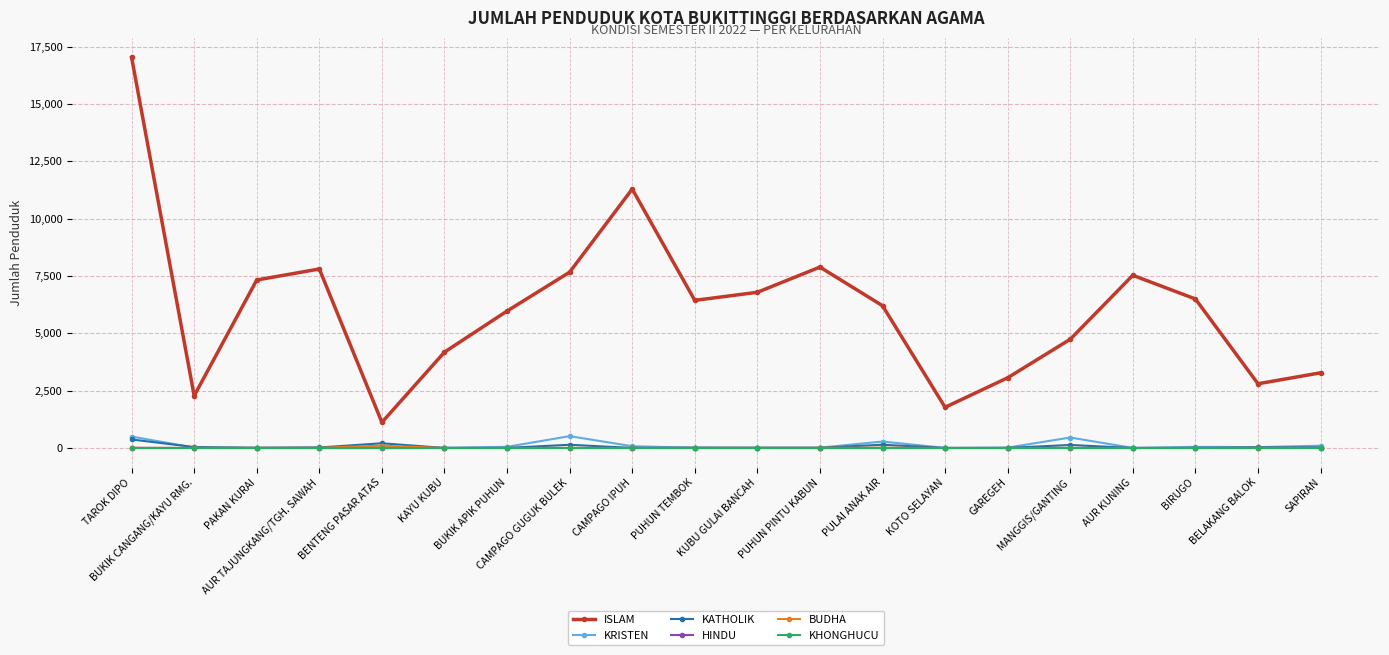

Between CAMPAGO GUGUK BULEK and BIRUGO, which series saw the biggest shift?

ISLAM